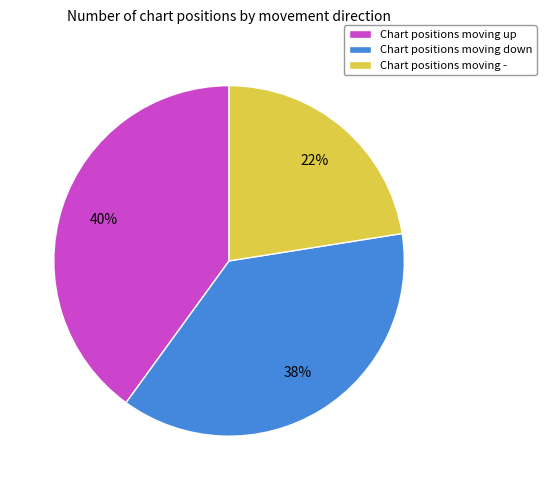

Approximately how many times larger is the value at Chart positions moving down compared to Chart positions moving up?

0.9